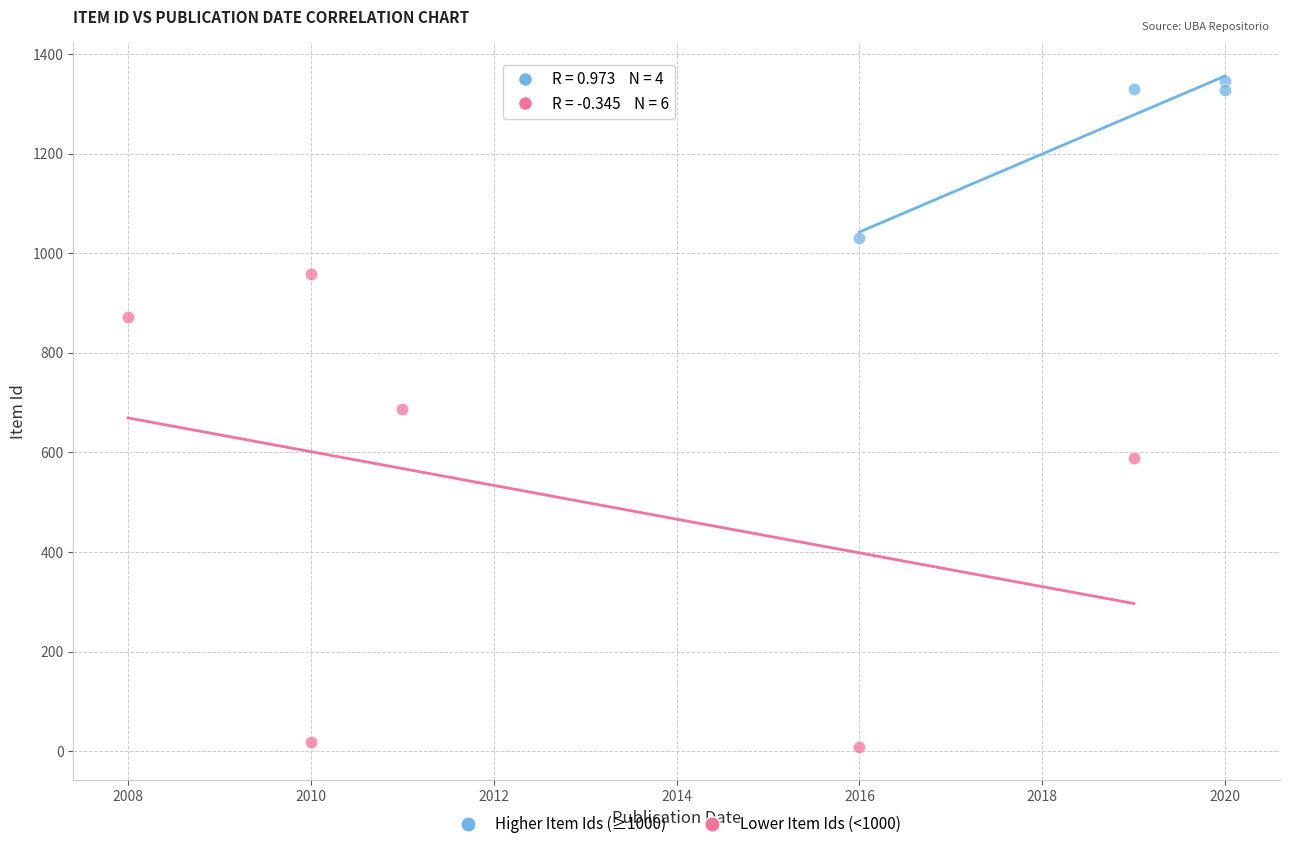

Which series has the largest Y range (max minus min)?

Lower Item Ids (<1000)